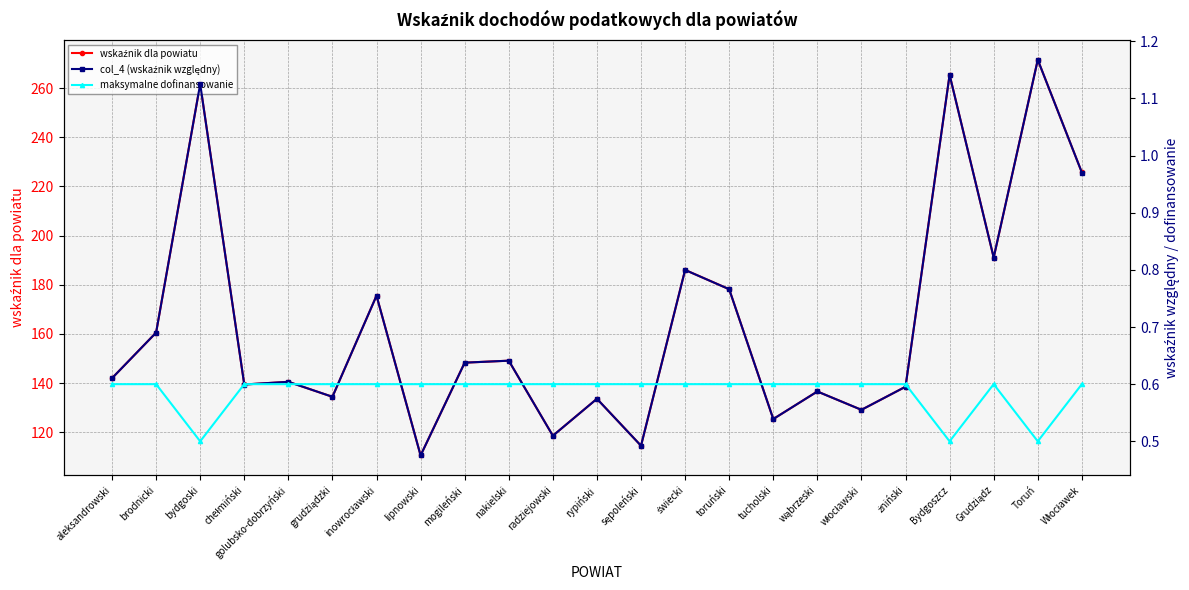

Reading right to left, what are all the values shown in this chart?

wskaźnik dla powiatu: 225.7	271.6	191.1	265.4	138.5	129.1	136.6	125.4	178.2	186.0	114.5	133.6	118.6	149.1	148.3	110.5	175.6	134.4	140.5	139.4	261.7	160.5	142.0
col_4 (wskaźnik względny): 1.0	1.2	0.8	1.1	0.6	0.6	0.6	0.5	0.8	0.8	0.5	0.6	0.5	0.6	0.6	0.5	0.8	0.6	0.6	0.6	1.1	0.7	0.6
maksymalne dofinansowanie: 0.6	0.5	0.6	0.5	0.6	0.6	0.6	0.6	0.6	0.6	0.6	0.6	0.6	0.6	0.6	0.6	0.6	0.6	0.6	0.6	0.5	0.6	0.6